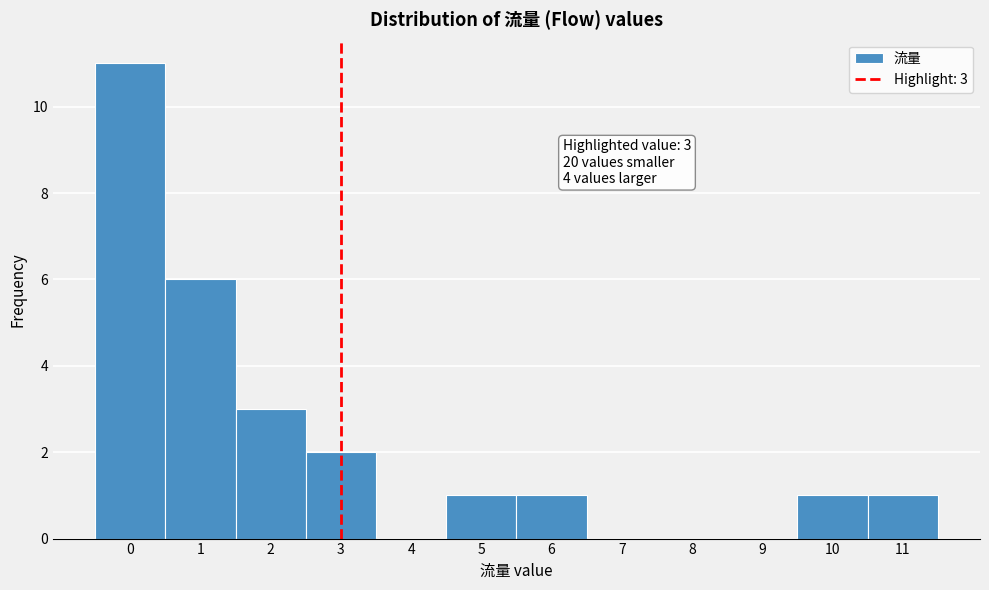

Over which range of the x-axis is the bar tallest?

-0.5 to 0.5